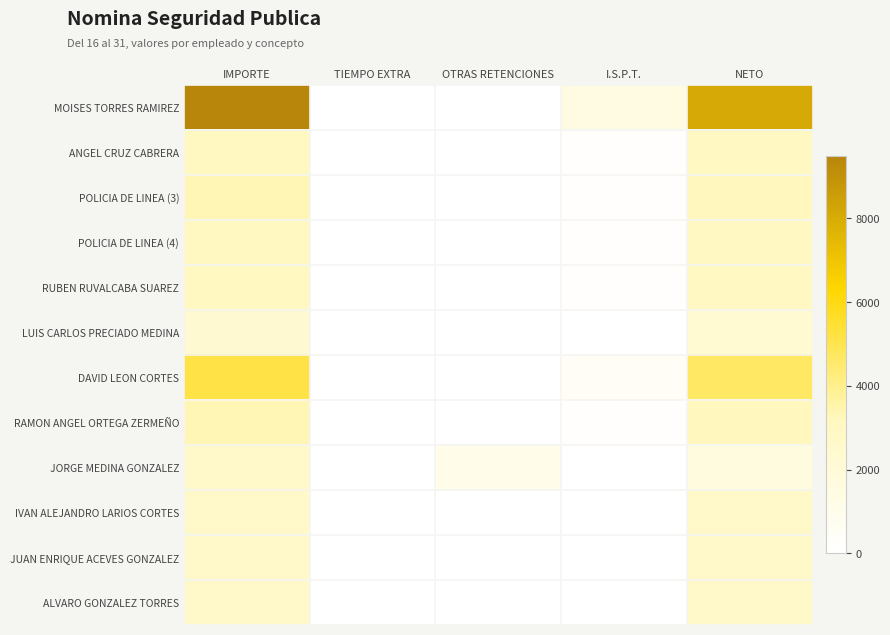

How many data points does each series have?

5